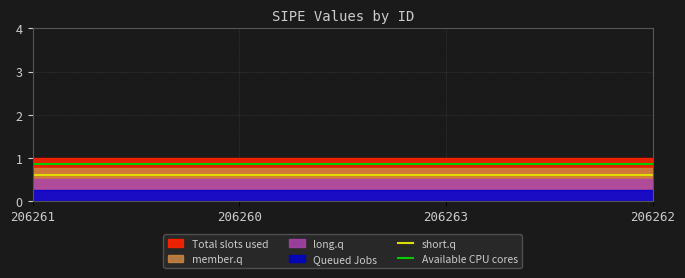

True or false: Available CPU cores and short.q intersect in this chart.

False